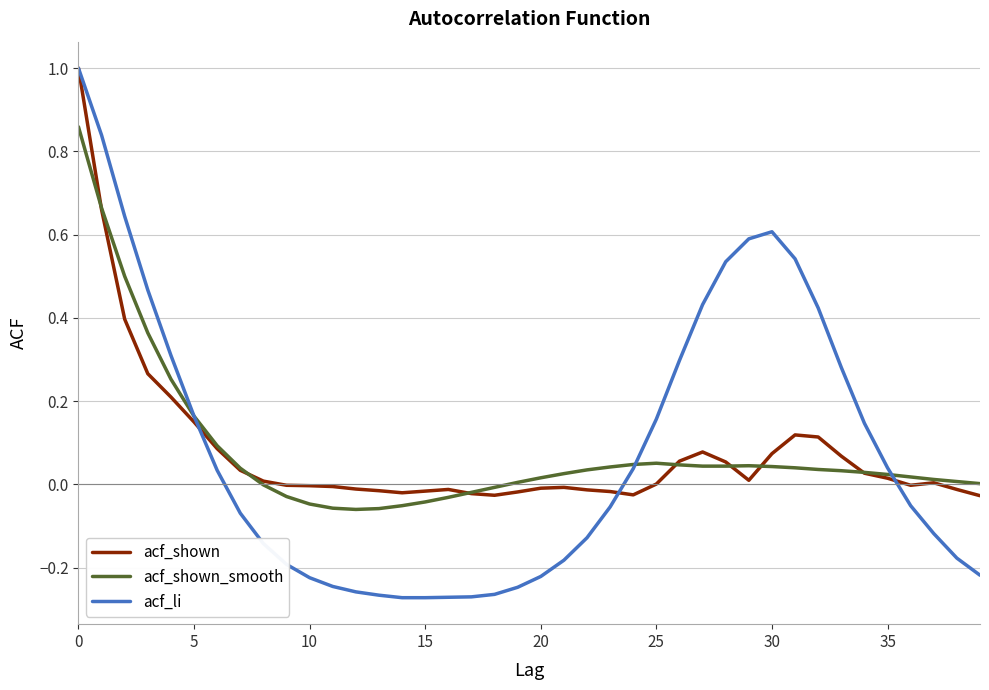

True or false: acf_shown and acf_li intersect in this chart.

True